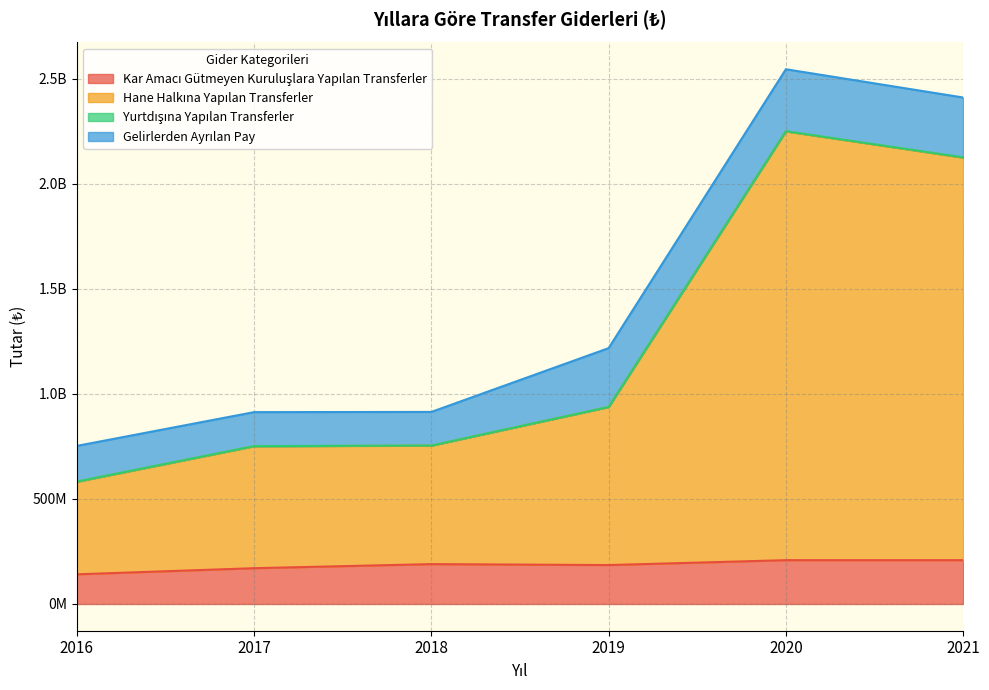

The Hane Halkına Yapılan Transferler series shows 565363492 at 2021. True or false?

False